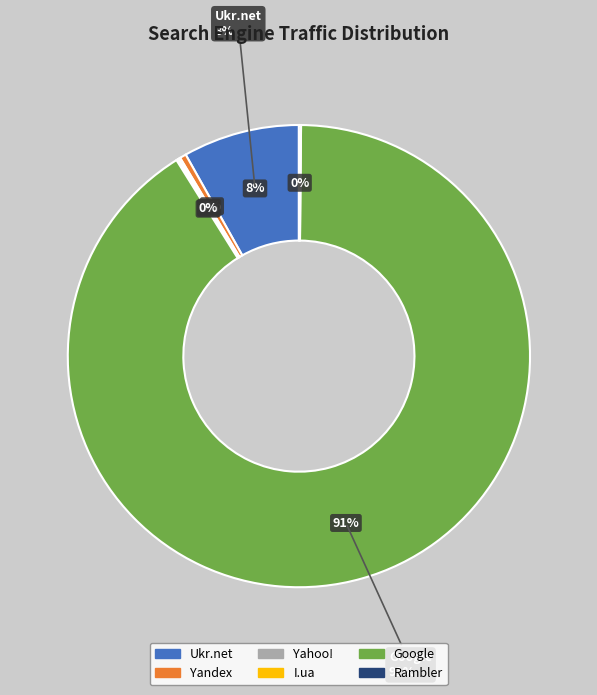

How many slices are in this pie chart?

6